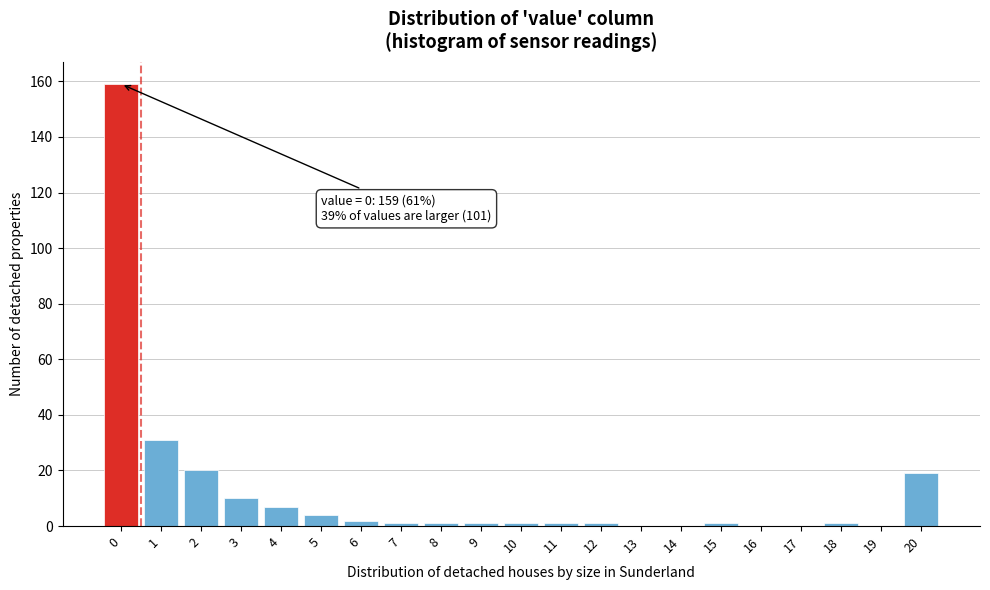

Reading left to right, transcribe all the data shown in this chart.

0=159	1=31	2=20	3=10	4=7	5=4	6=2	7=1	8=1	9=1	10=1	11=1	12=1	13=0	14=0	15=1	16=0	17=0	18=1	19=0	20=19